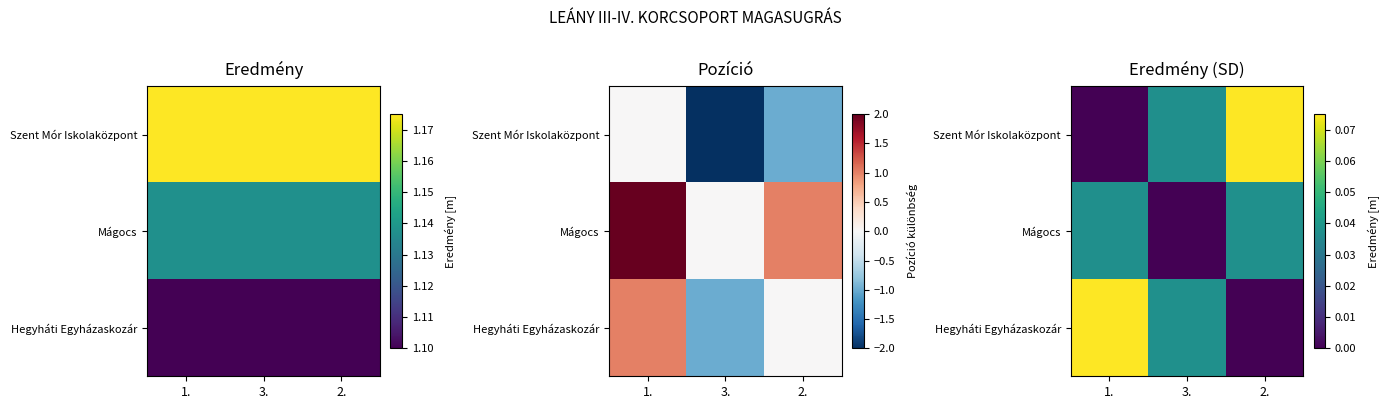

At which label does Mágocs reach its minimum?

3.